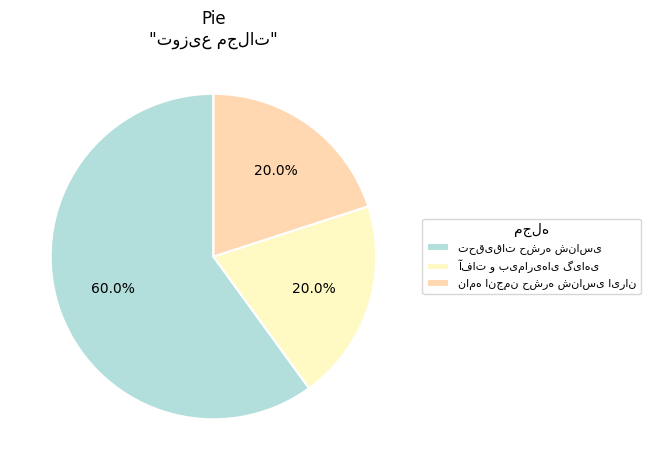

How many segments does this pie chart have?

3